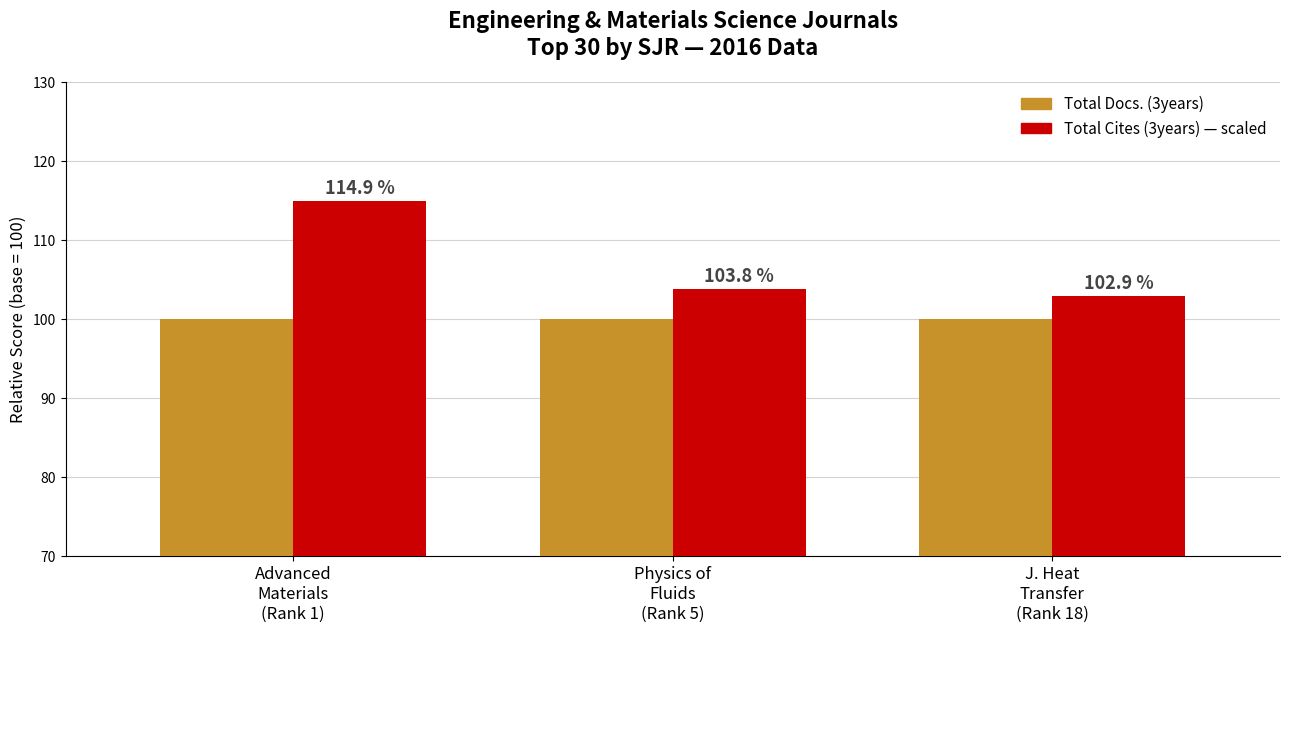

Is it true that Total Docs. (3years) base=100 equals 100.0 at Advanced
Materials
(Rank 1)?

True